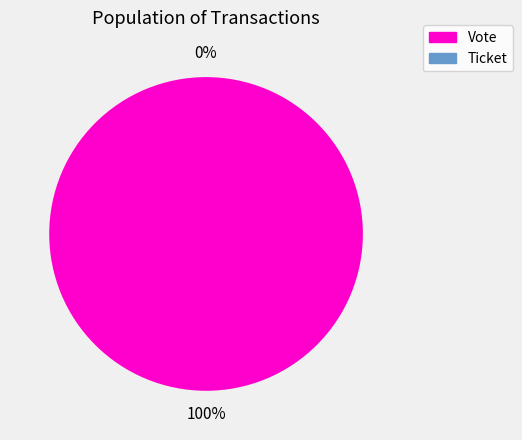

Is Ticket the majority of the pie?

No